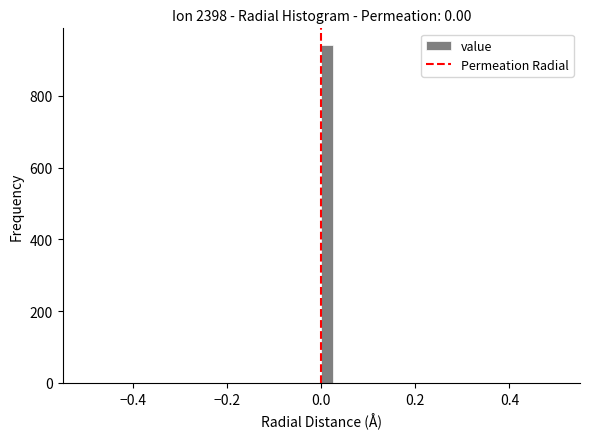

Read against the x-axis, roughly where is the centre of the tallest bar?

0.02